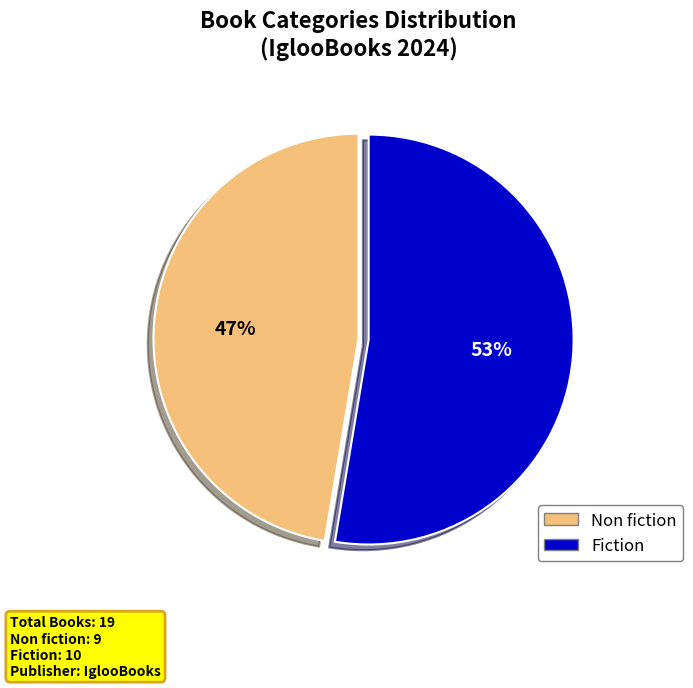

What is the majority slice?

Fiction